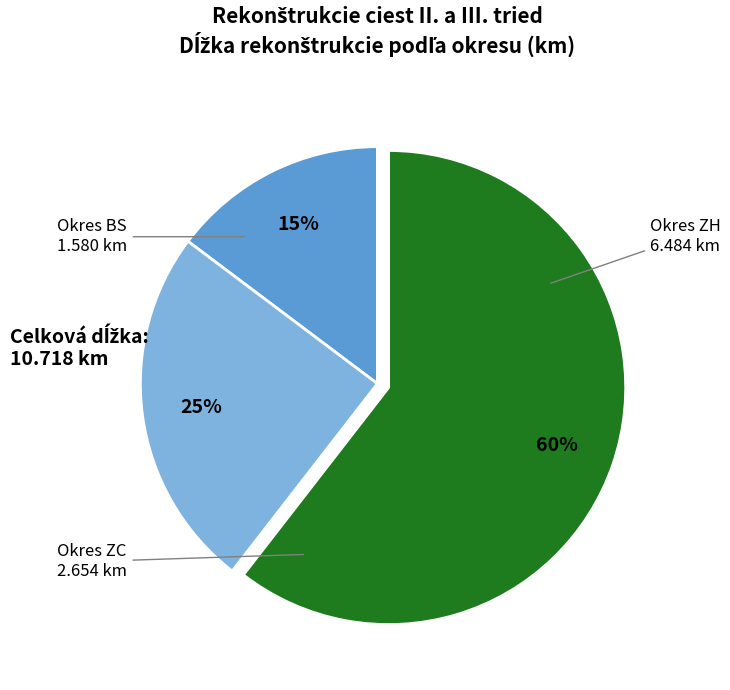

Does any single category account for the majority?

Yes